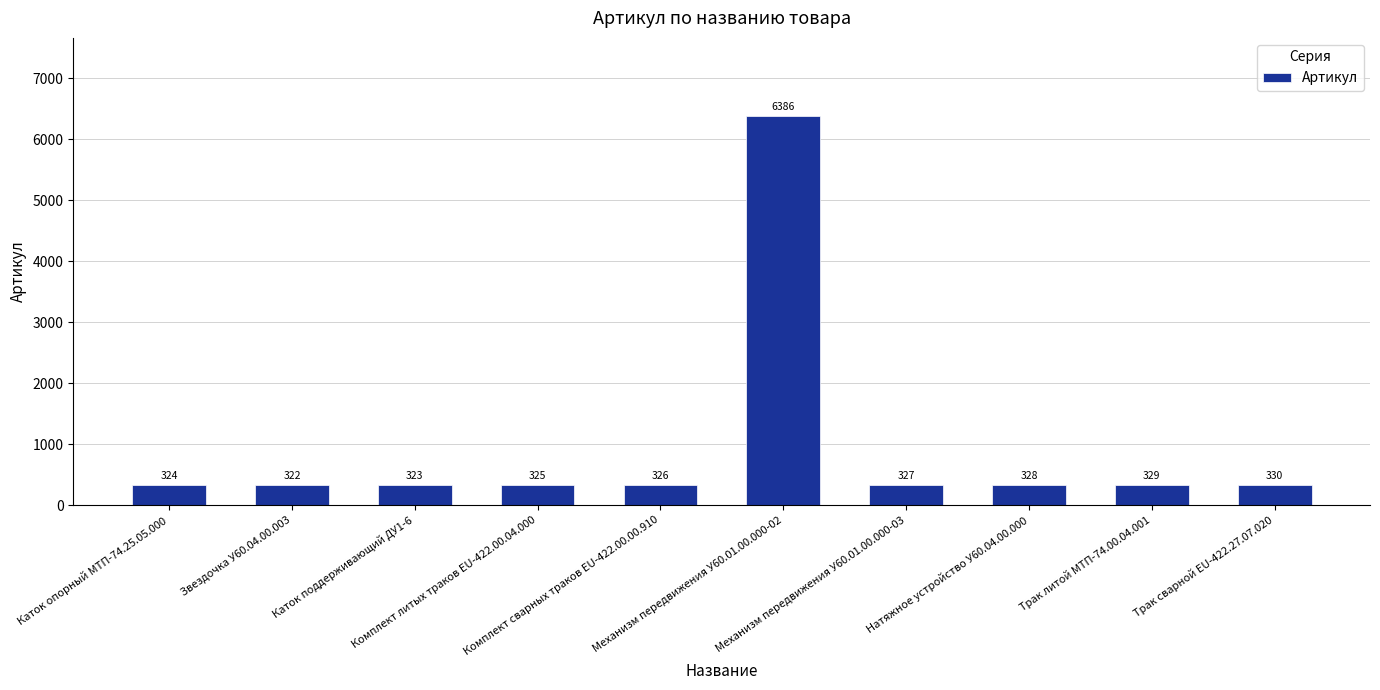

What is the label of the 9th bar from the right?

Звездочка У60.04.00.003